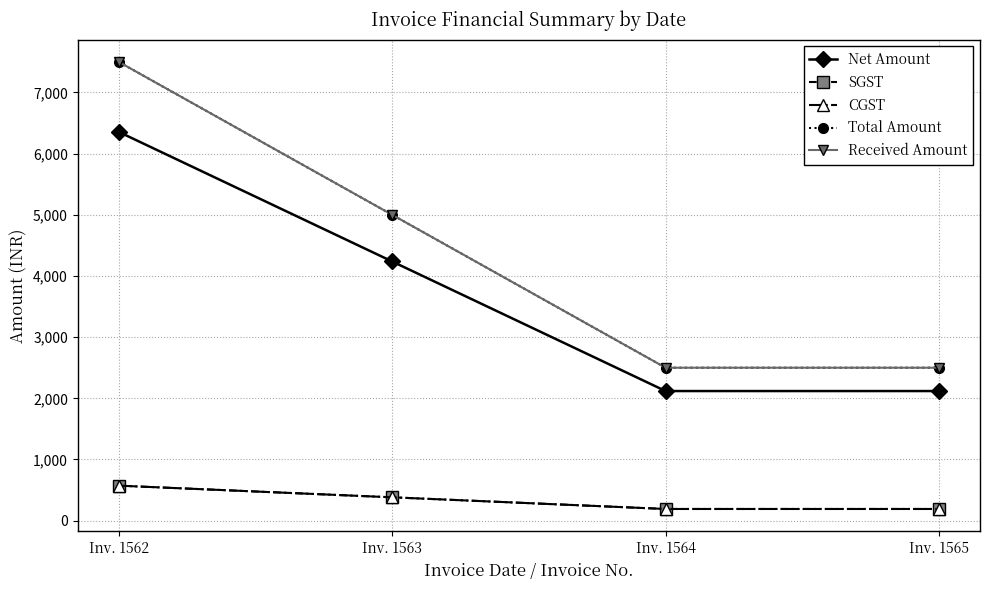

The Received Amount series shows 5000.0 at Inv. 1563. True or false?

True